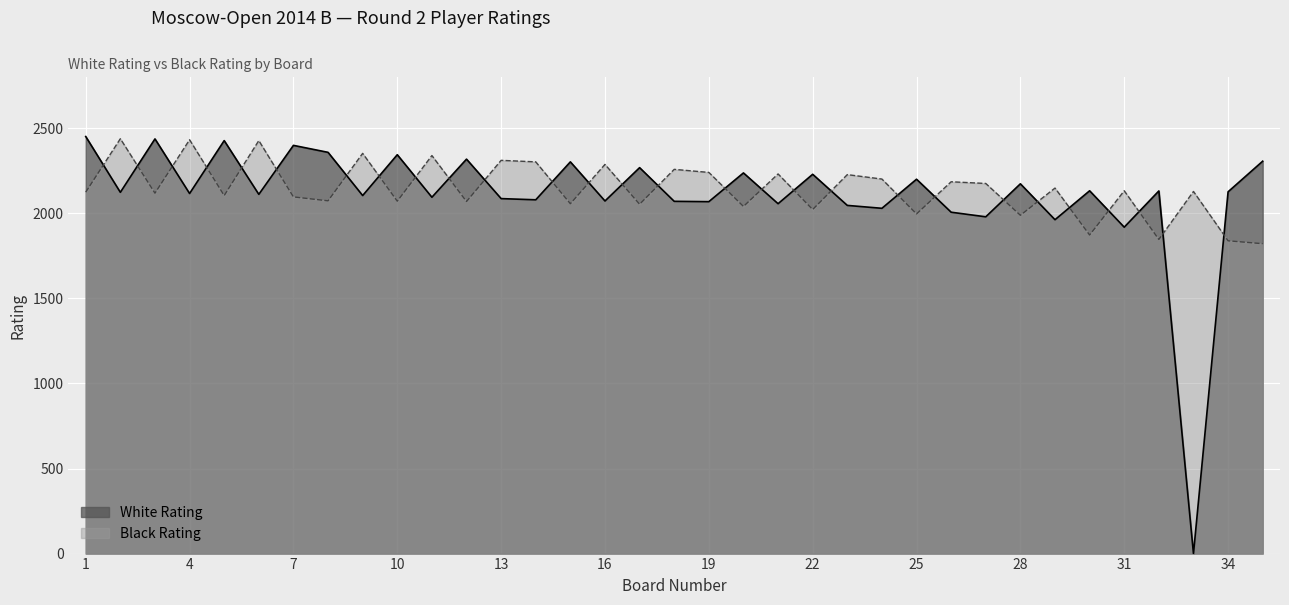

What is the value of the White Rating point at the 4th from the left?

2117